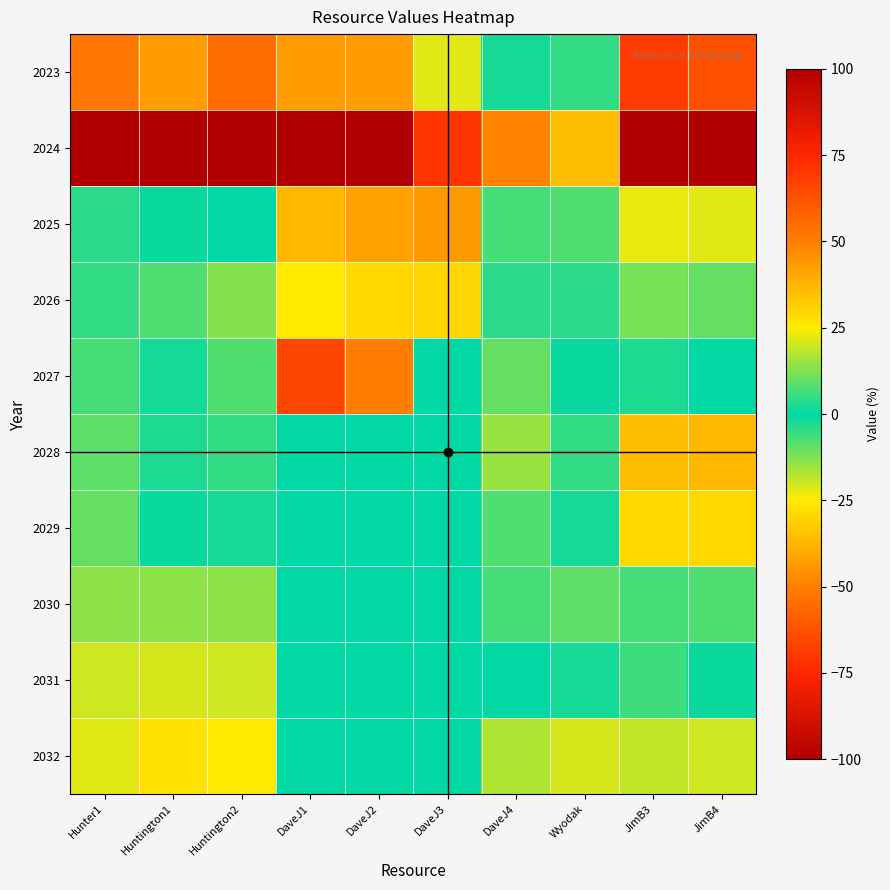

Which series has the largest range (max minus min)?

2027